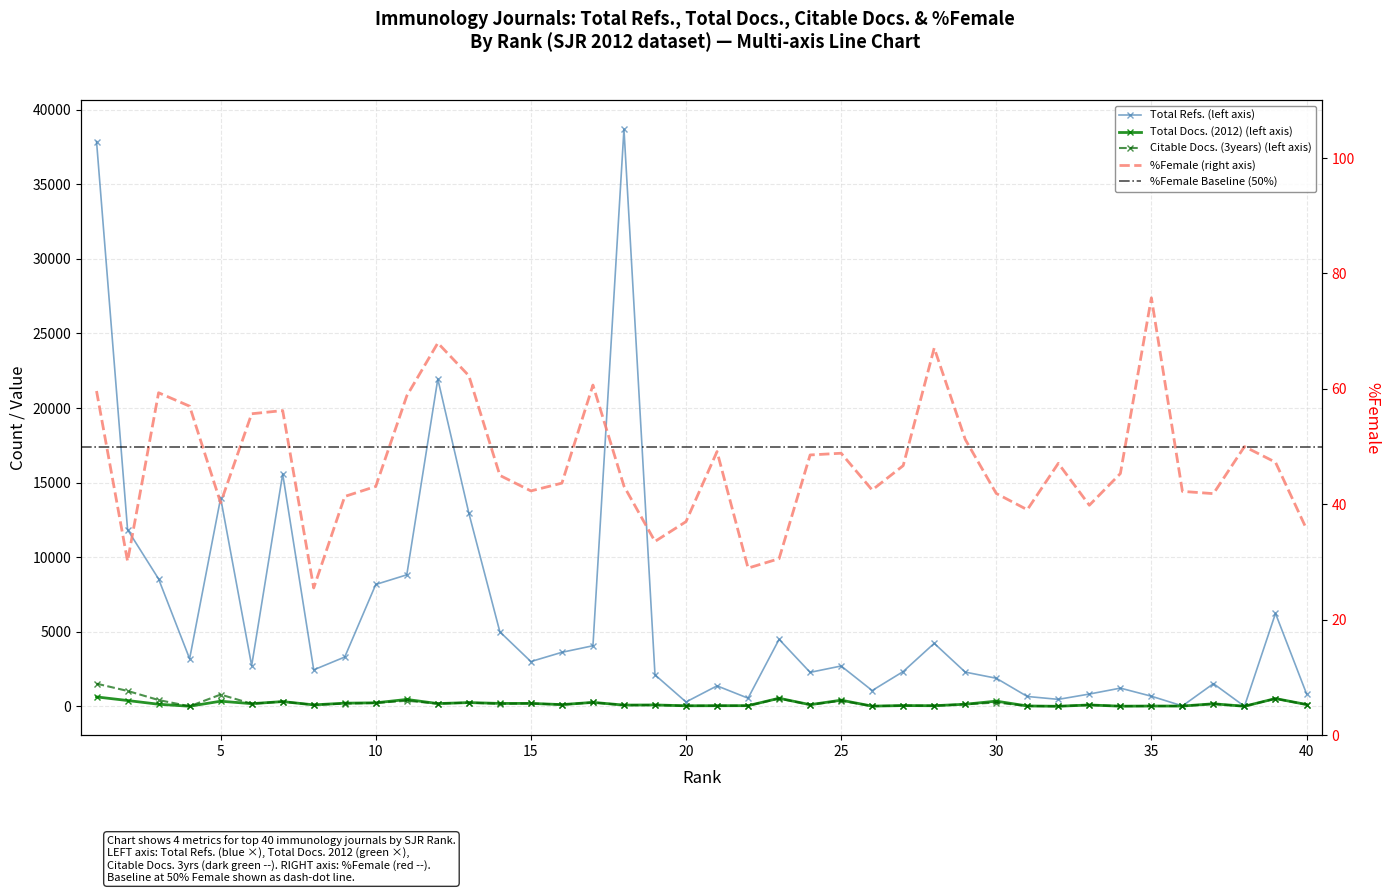

Where is the first local maximum for Total Refs.?

5